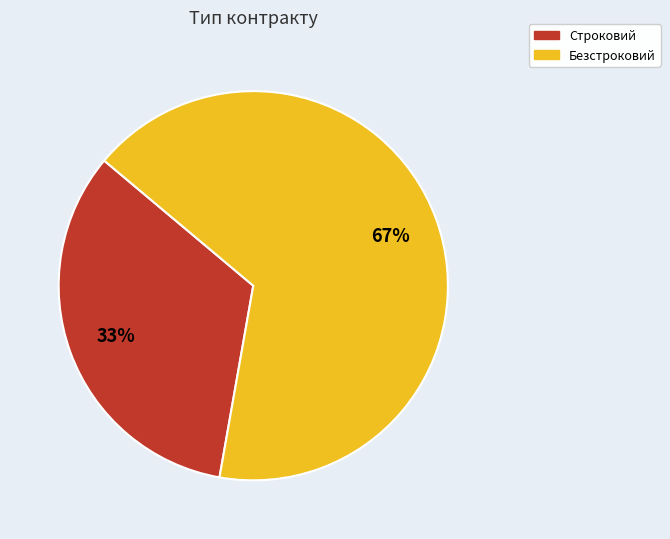

Between Строковий and Безстроковий, which is larger?

Безстроковий